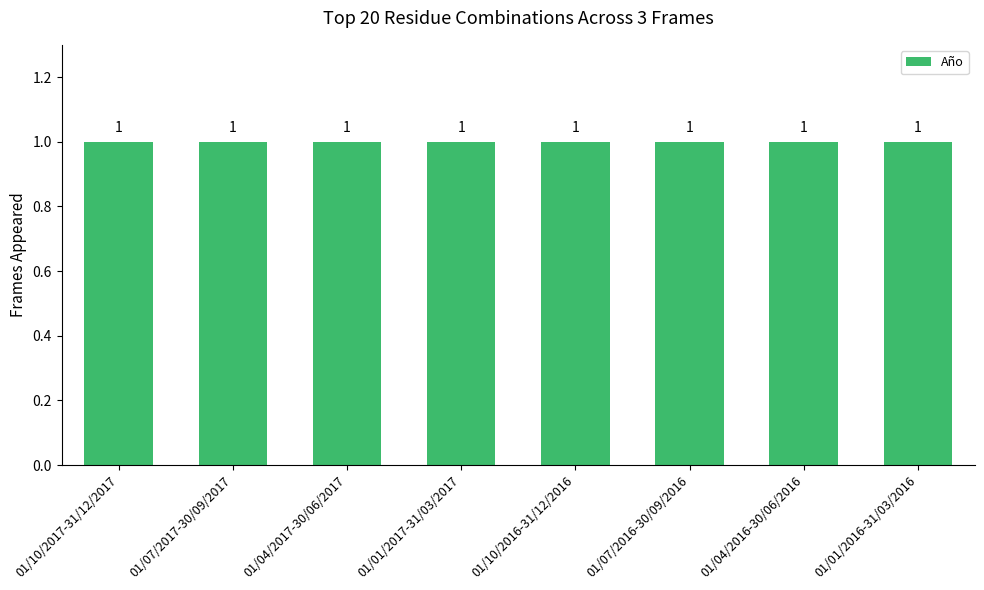

At which label is the value closest to 2016?

01/10/2016-31/12/2016